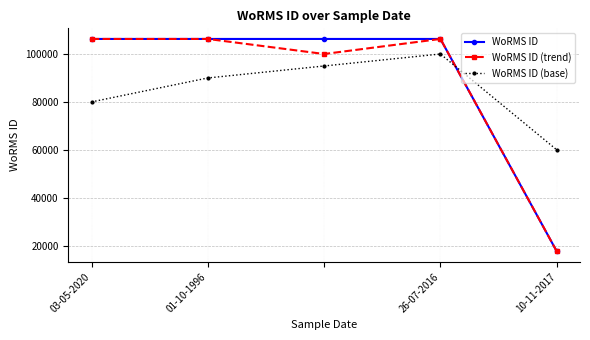

True or false: WoRMS ID (base) has more than 2 points higher than both neighbors.

False